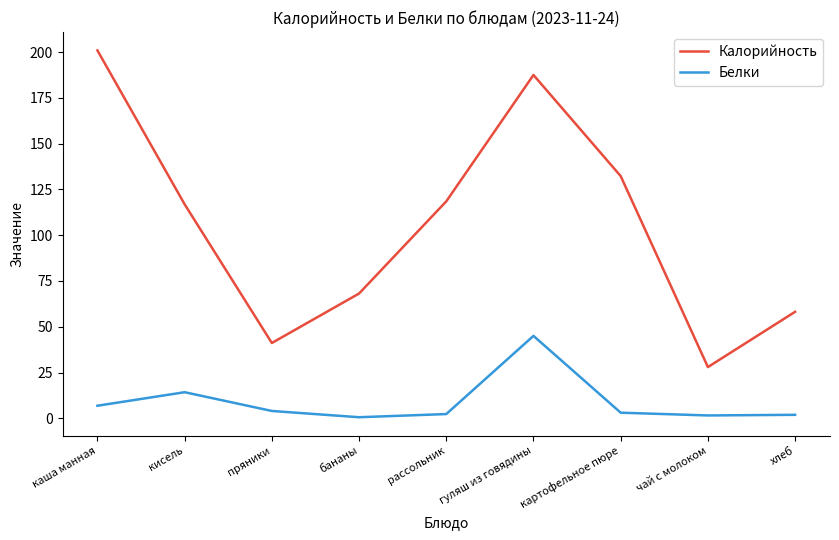

Is it true that Калорийность equals 116.9 at кисель?

True